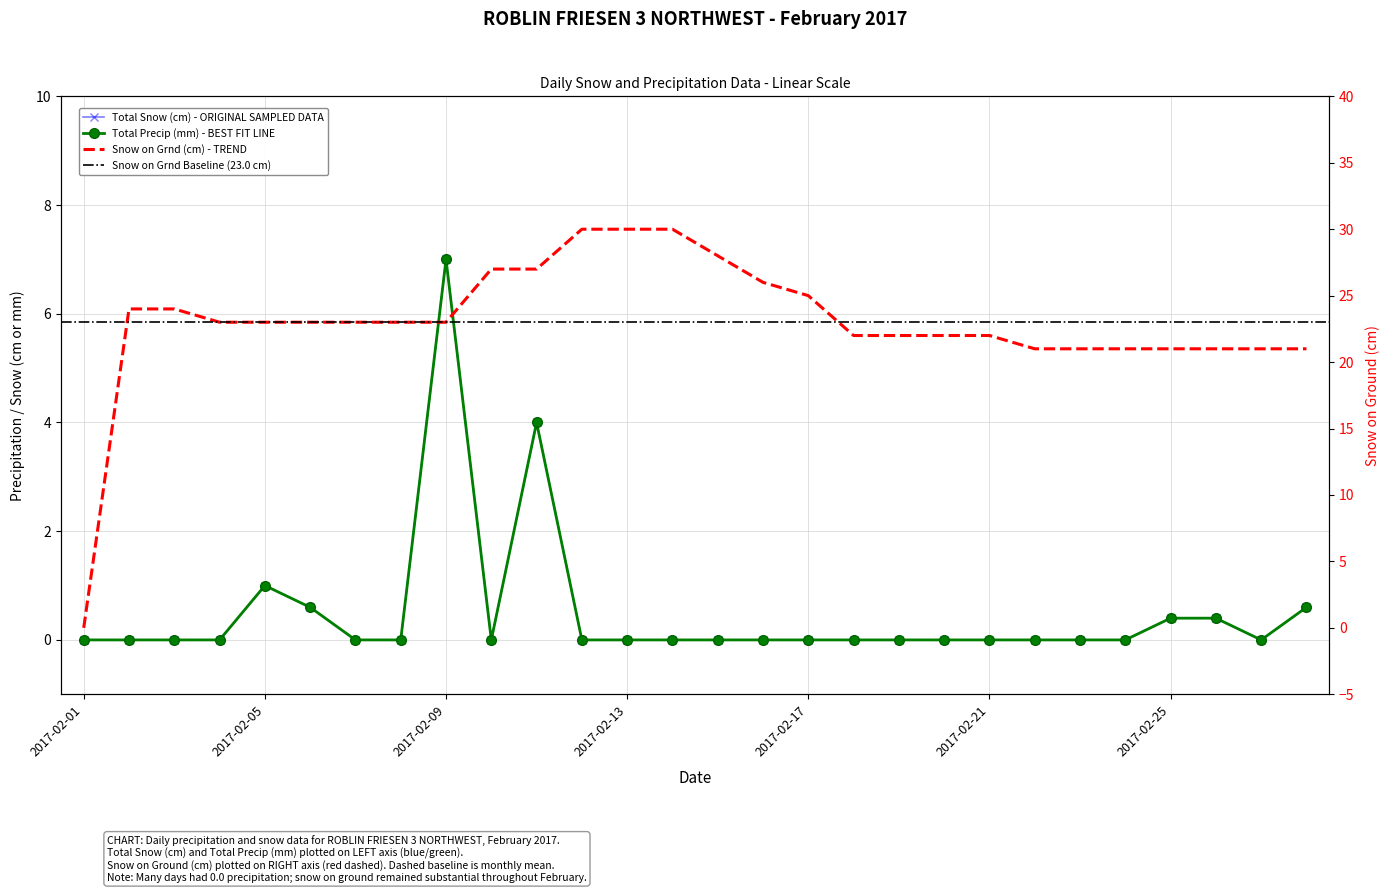

True or false: Snow on Grnd (cm) and Total Precip (mm) intersect in this chart.

False